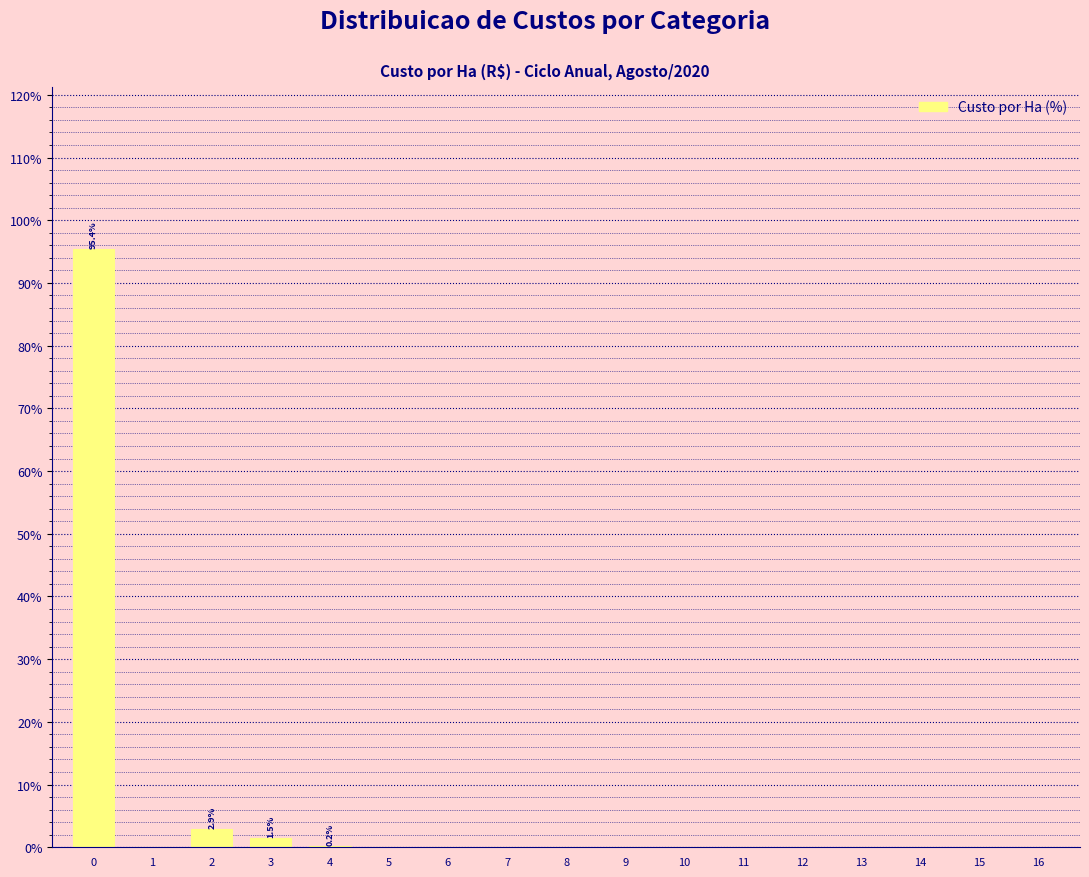

What is the sum of all values?

100.0